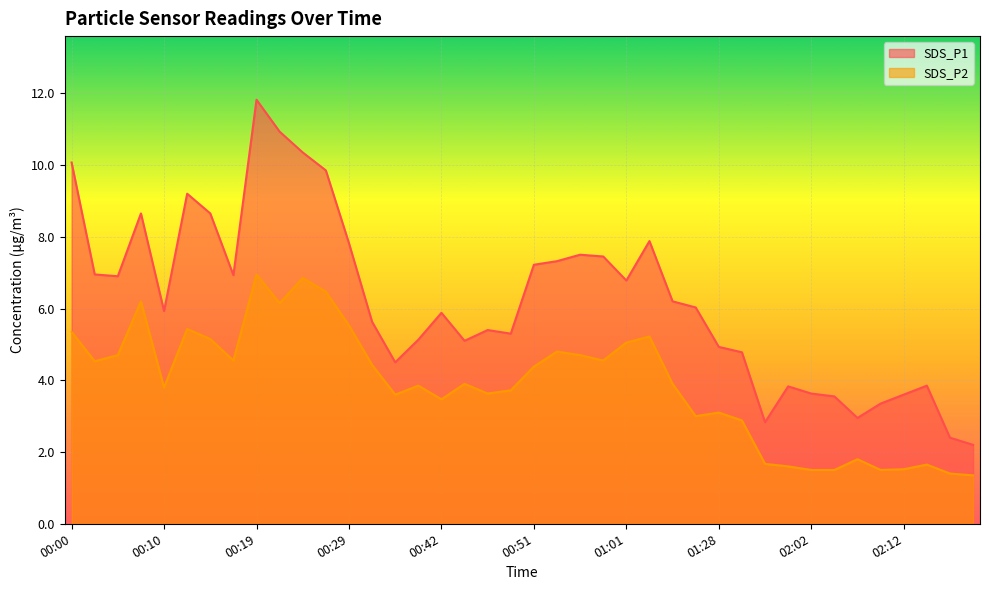

Between 00:37 and 00:49, which is larger?

00:49